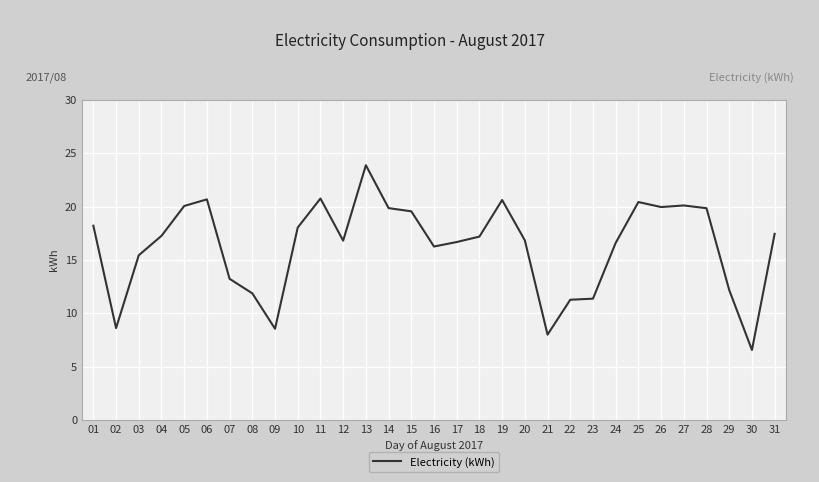

What is the difference between the values at 25 and 07?

7.2